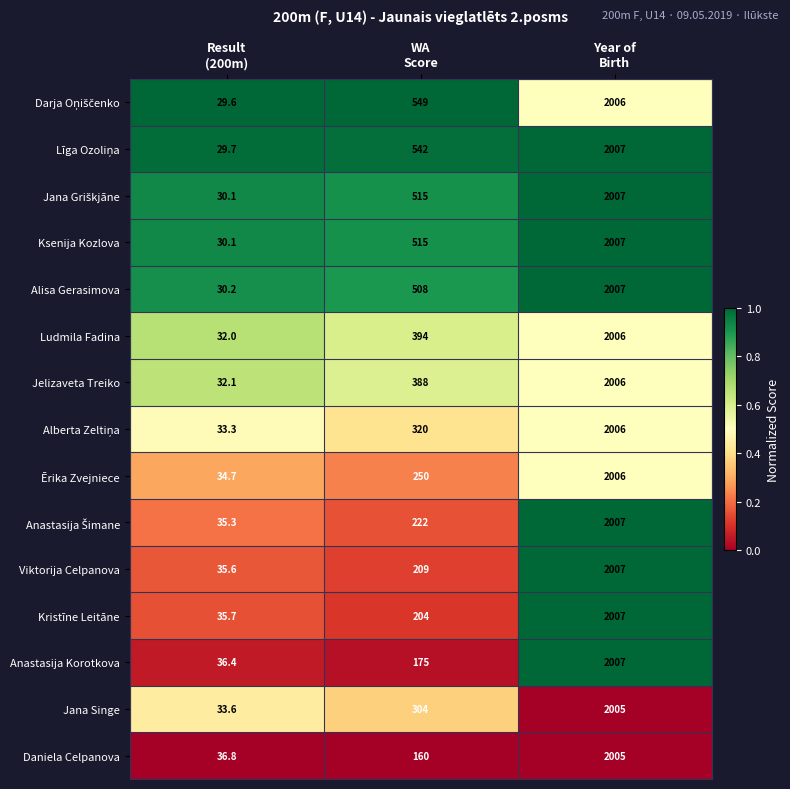

At which category does the chart reach its minimum across all series?

Result
(200m)